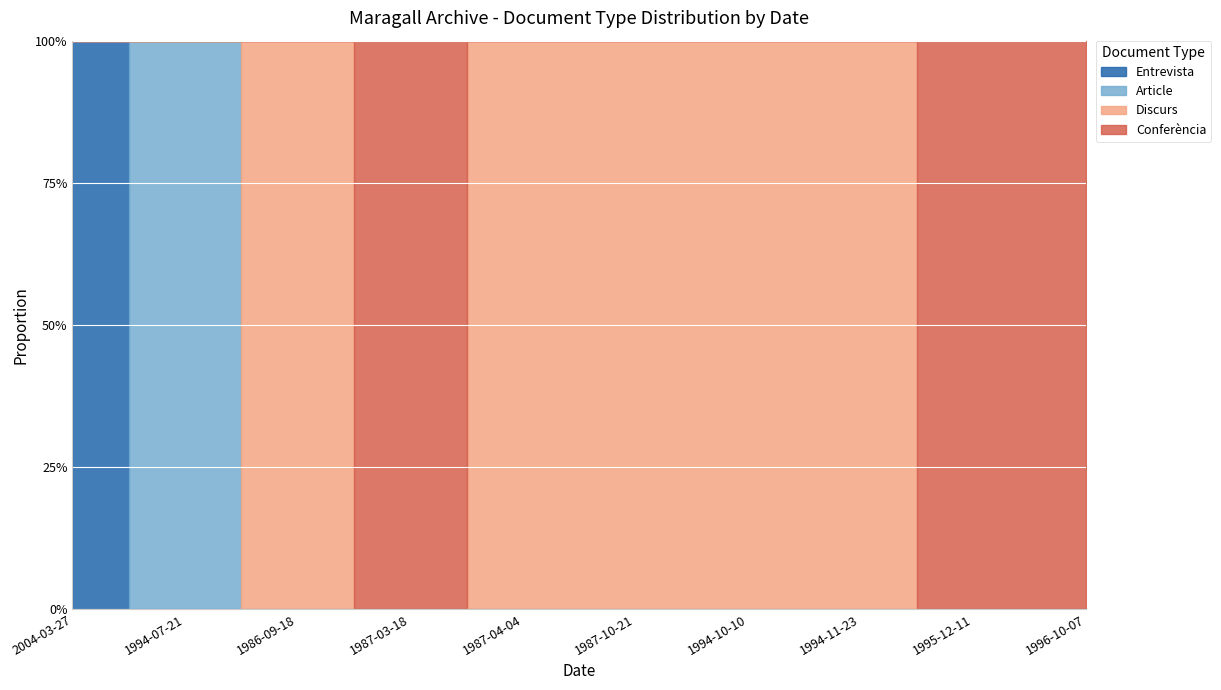

What is the value of the Discurs point at the 5th from the left?

1